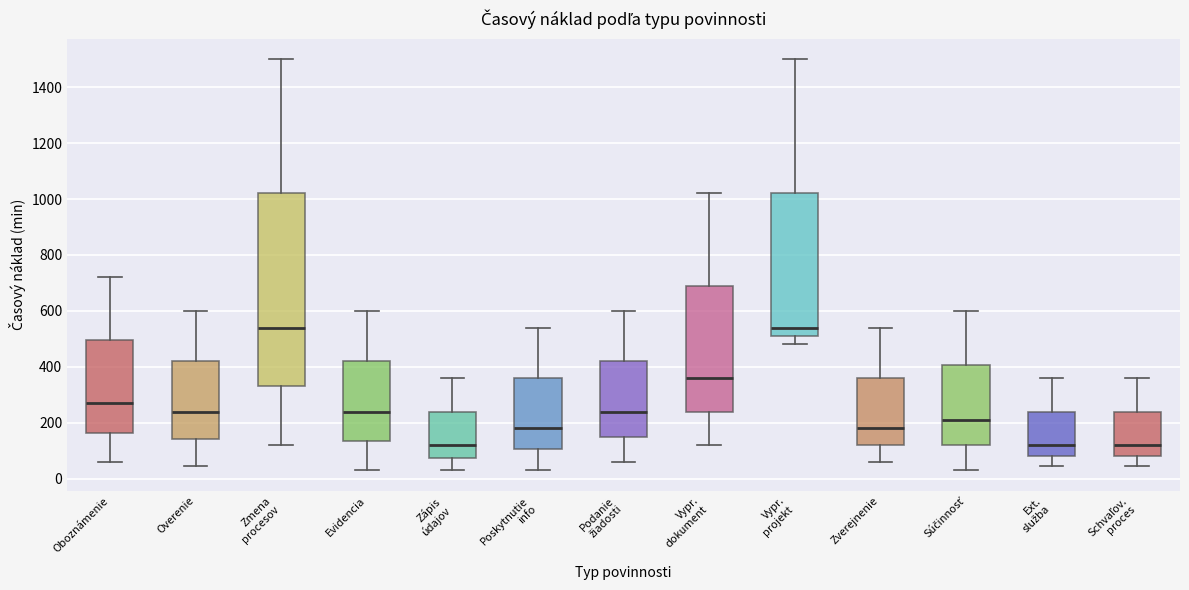

Reading left to right, transcribe this box plot: for each box, give where its median line is, the range the box spans, and where its two whiskers end, as read against the y-axis. The values are not printed on the chart, so give them approximately, as read against the axis.

Oboznámenie: median 280, box 160 to 500, whiskers 60 to 720
Overenie: median 240, box 140 to 420, whiskers 40 to 600
Zmena procesov: median 540, box 340 to 1020, whiskers 120 to 1500
Evidencia: median 240, box 140 to 420, whiskers 40 to 600
Zápis údajov: median 120, box 80 to 240, whiskers 40 to 360
Poskytnutie info: median 180, box 100 to 360, whiskers 40 to 540
Podanie žiadosti: median 240, box 160 to 420, whiskers 60 to 600
Vypr. dokument: median 360, box 240 to 700, whiskers 120 to 1020
Vypr. projekt: median 540, box 520 to 1020, whiskers 480 to 1500
Zverejnenie: median 180, box 120 to 360, whiskers 60 to 540
Súčinnosť: median 220, box 120 to 400, whiskers 40 to 600
Ext. služba: median 120, box 80 to 240, whiskers 40 to 360
Schvaľov. proces: median 120, box 80 to 240, whiskers 40 to 360